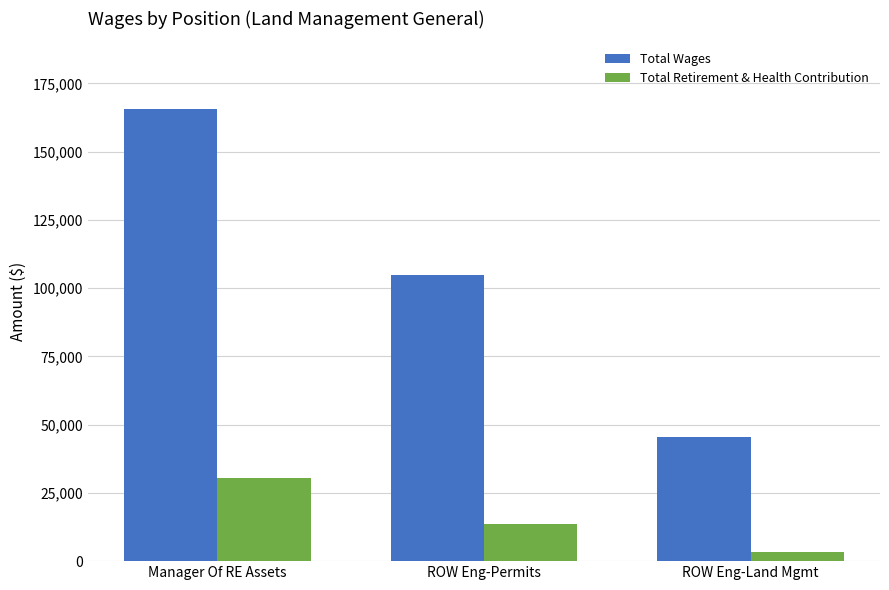

List the labels in order of Total Wages value, smallest first.

ROW Eng-Land Mgmt, ROW Eng-Permits, Manager Of RE Assets